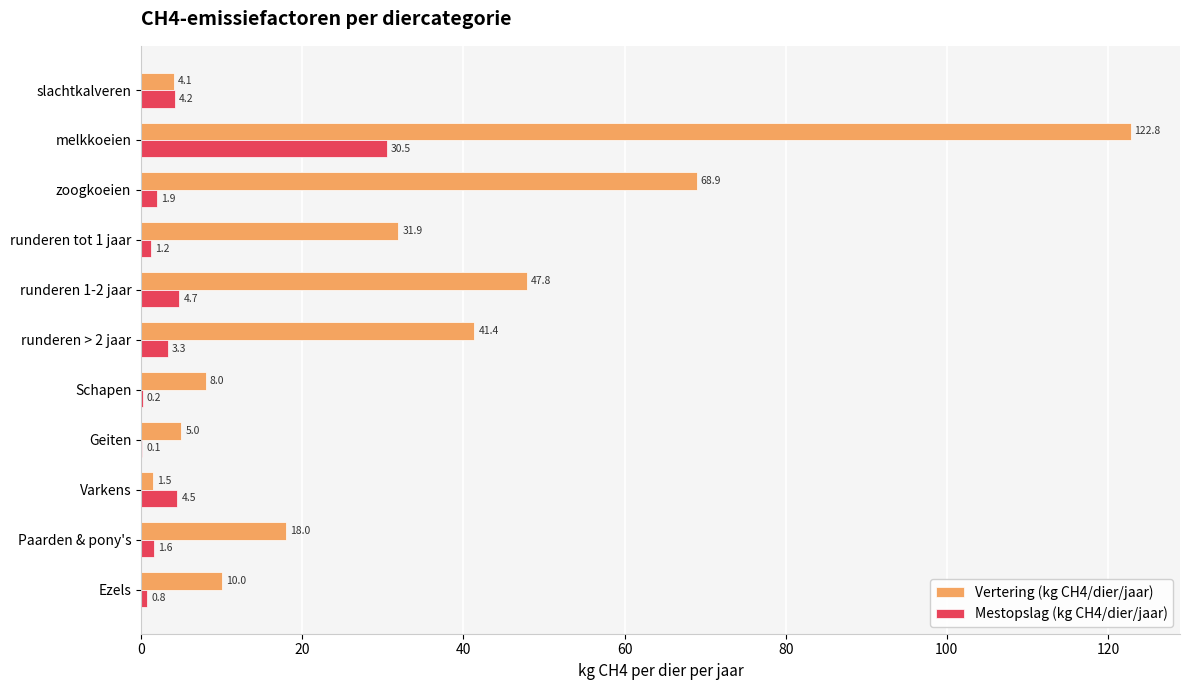

Which category has the highest value in the Mestopslag (kg CH4/dier/jaar) series?

melkkoeien